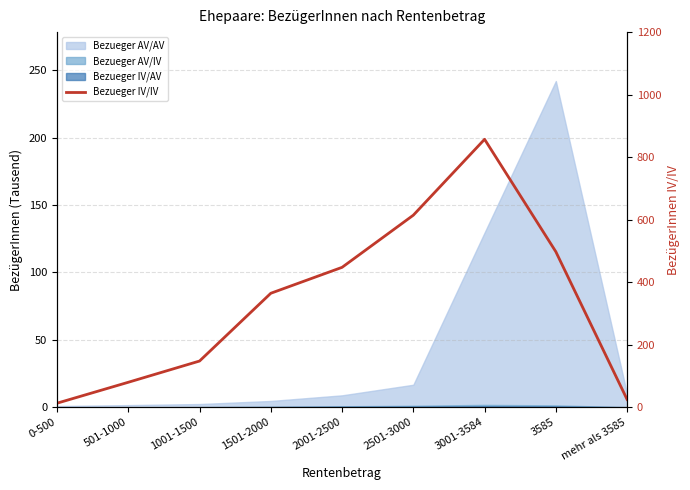

Reading left to right, list all the values displayed in this chart.

13	80	148	365	448	615	858	498	25